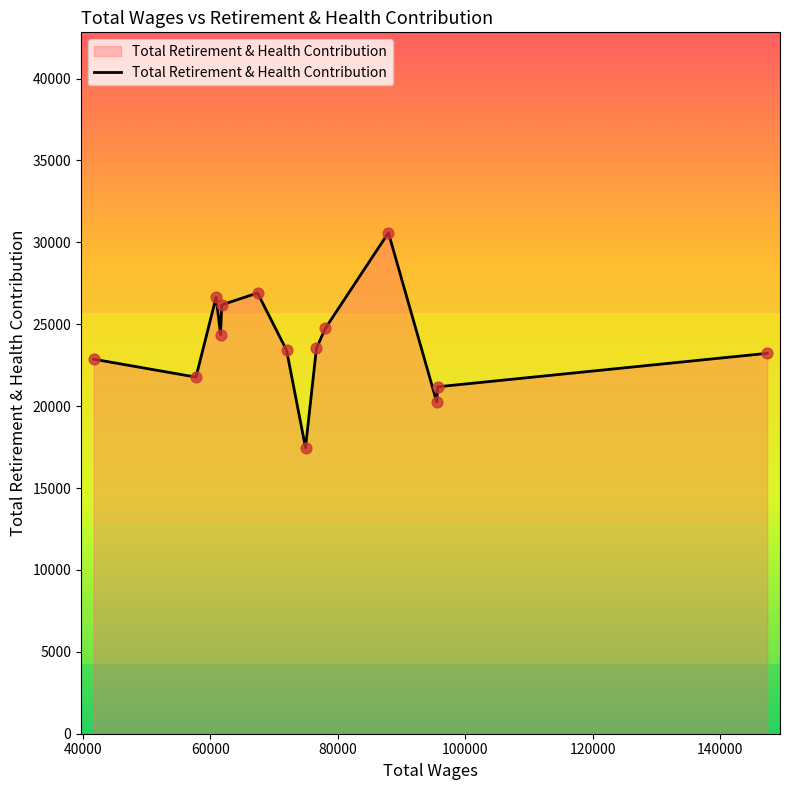

What is the difference between the maximum and minimum values?

13125